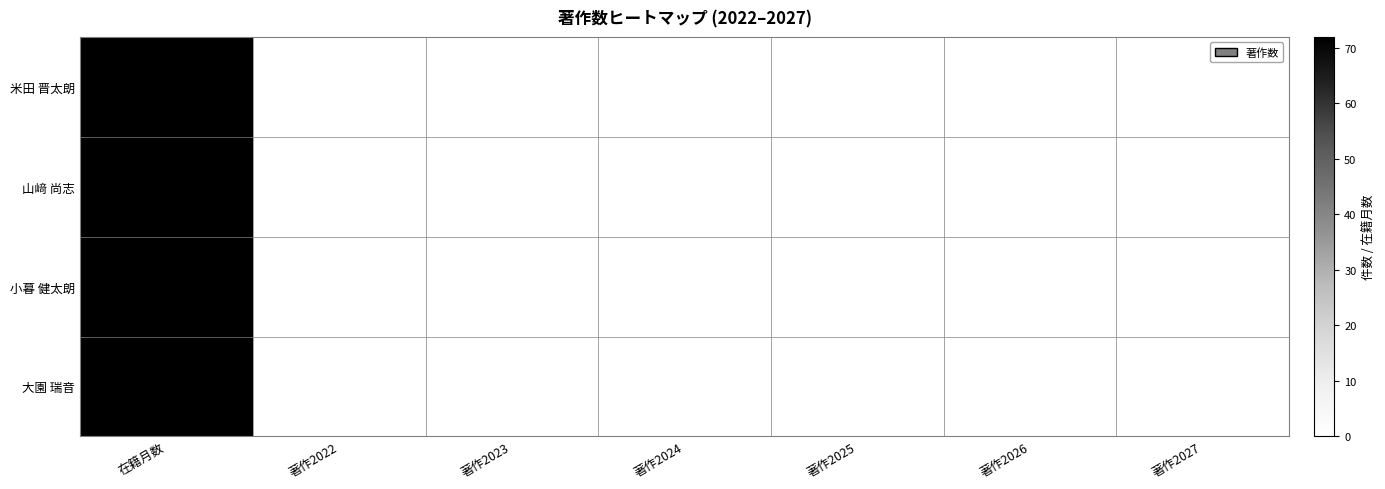

Reading left to right, list all the values displayed in this chart.

米田 晋太朗: 72	0	0	0	0	0	0
山﨑 尚志: 72	0	0	0	0	0	0
小暮 健太朗: 72	0	0	0	0	0	0
大園 瑞音: 72	0	0	0	0	0	0